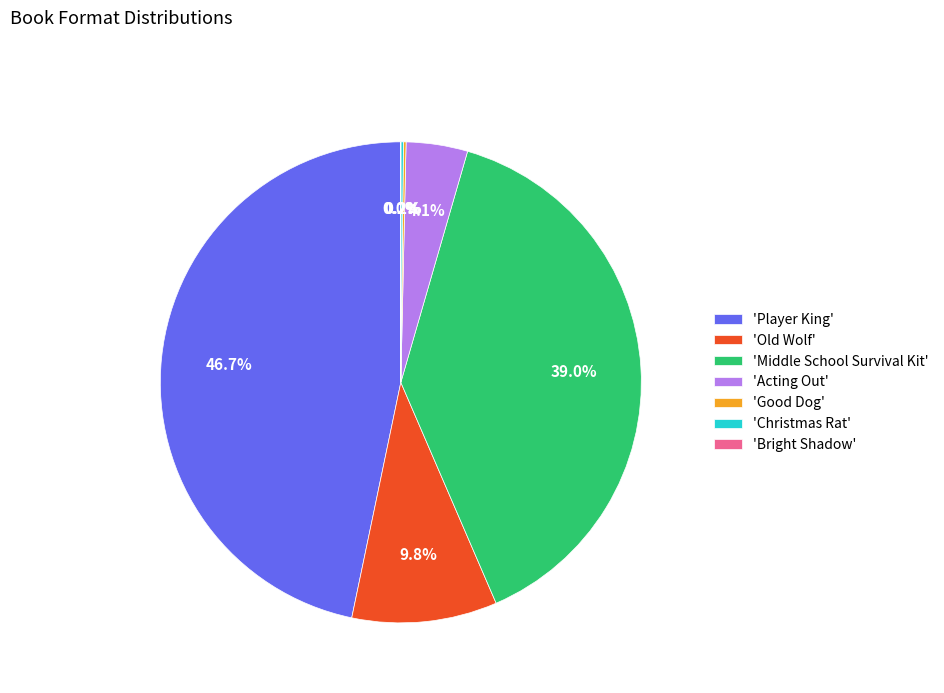

How much of the chart is everything except 'Acting Out'?

95.9%